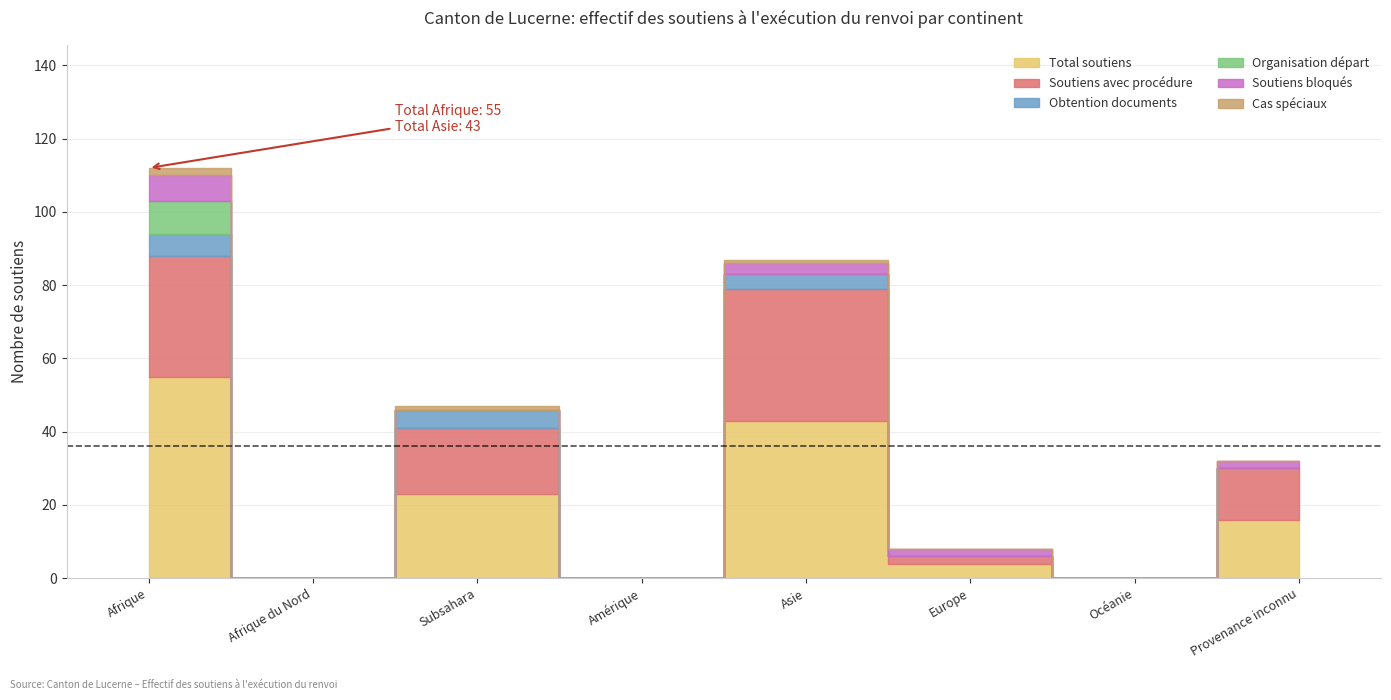

Rank the series by their maximum value, from lowest to highest.

Cas spéciaux, Obtention documents, Soutiens bloqués, Organisation départ, Soutiens avec procédure, Total soutiens